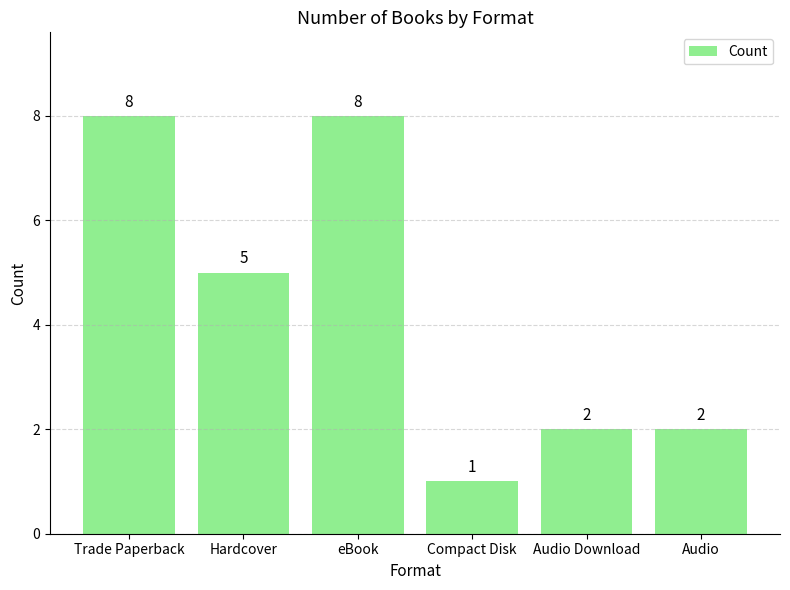

What is the label of the 5th bar from the right?

Hardcover